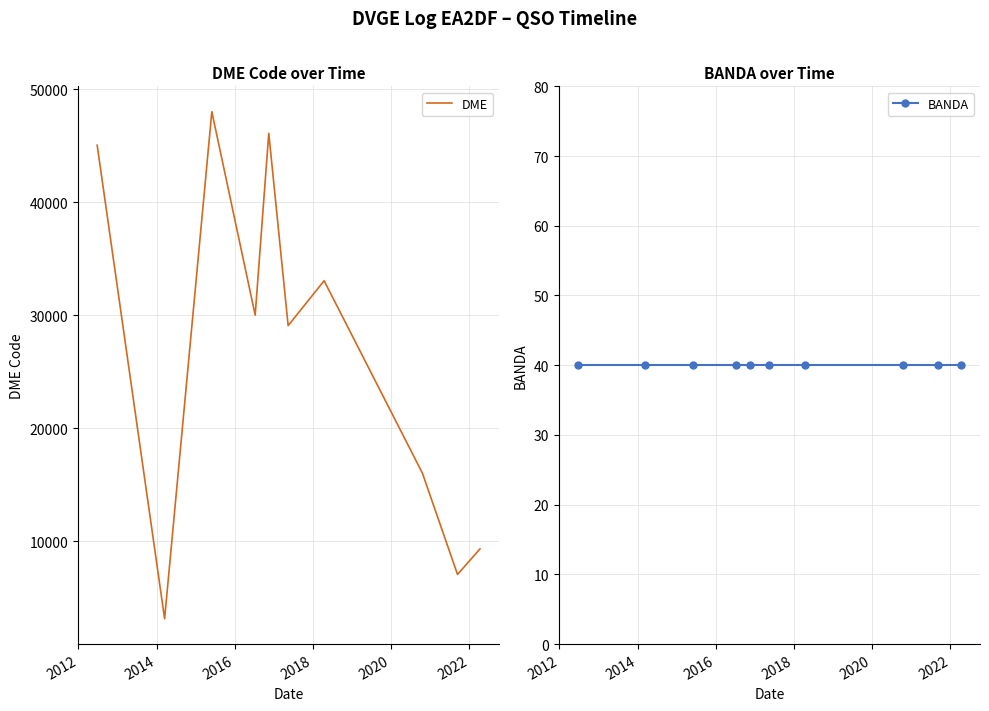

What is the lowest value of the DME series?

3130